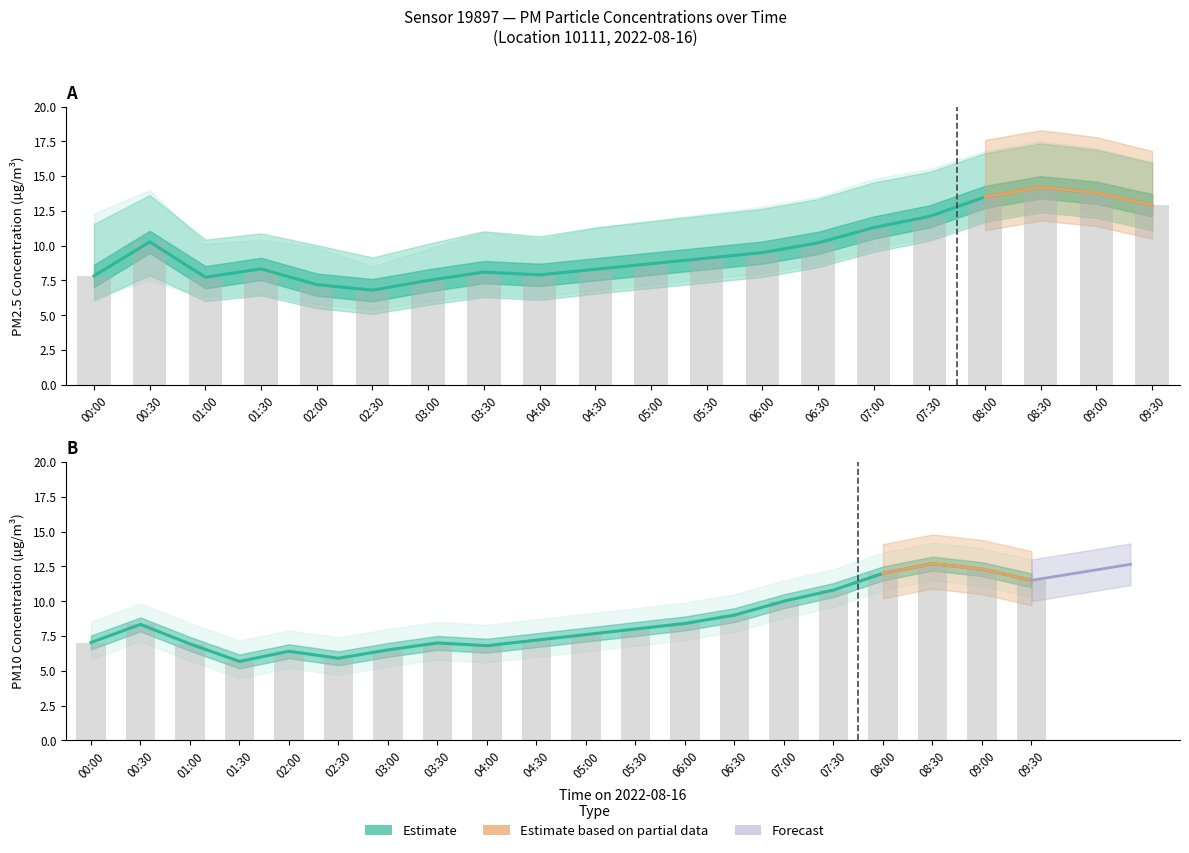

The value of P1 Estimate at 03:00 is 3.3. True or false?

False